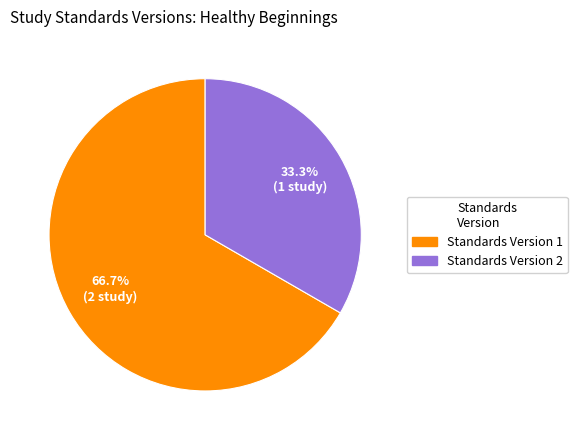

Is there any slice that represents more than half of the pie?

Yes